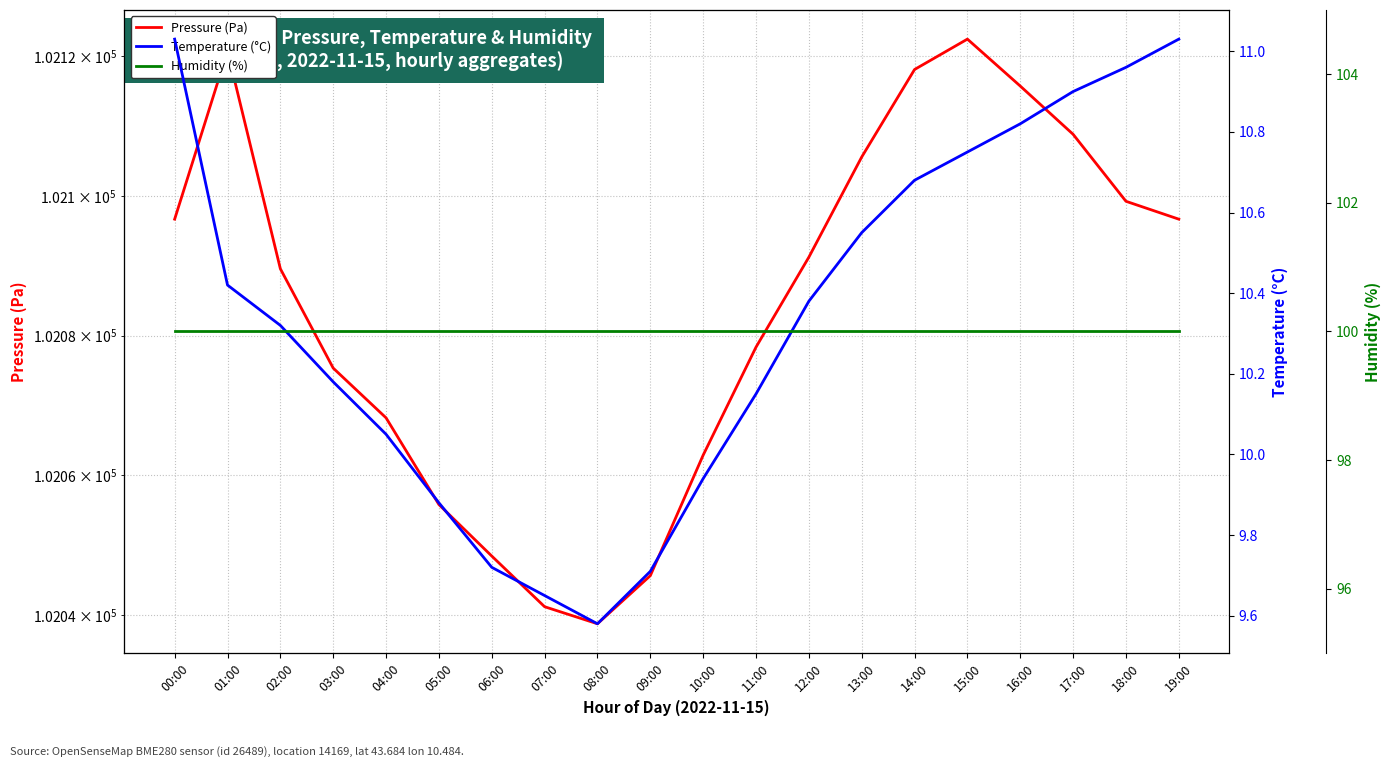

At which label does Pressure (Pa) reach its peak?

15:00